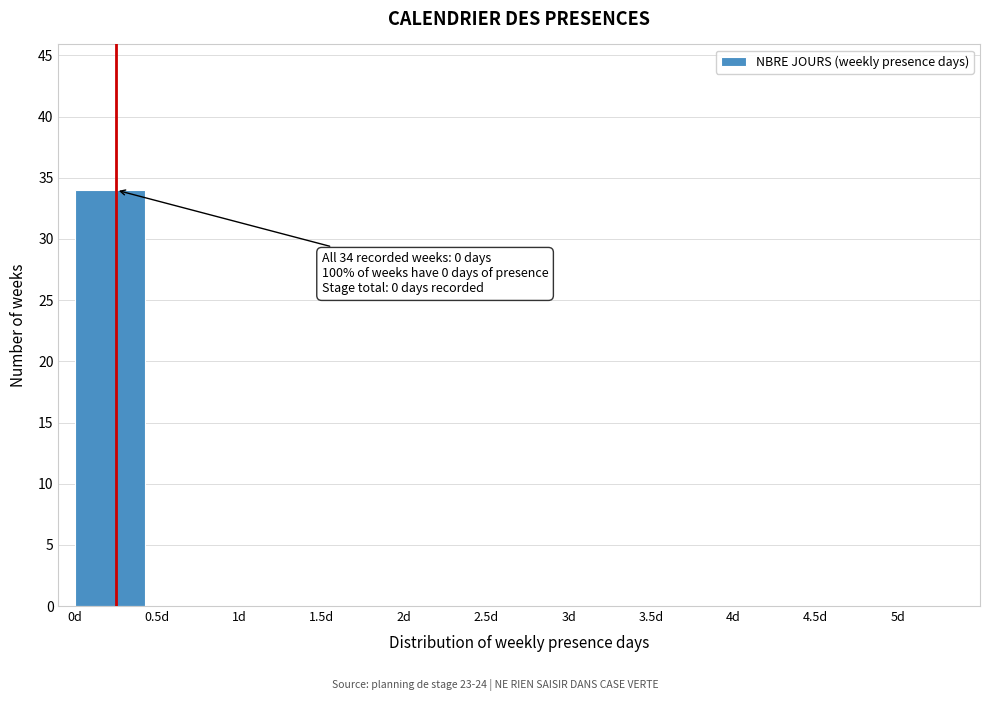

Reading left to right, transcribe all the data shown in this chart.

0d=34	0.5d=0	1d=0	1.5d=0	2d=0	2.5d=0	3d=0	3.5d=0	4d=0	4.5d=0